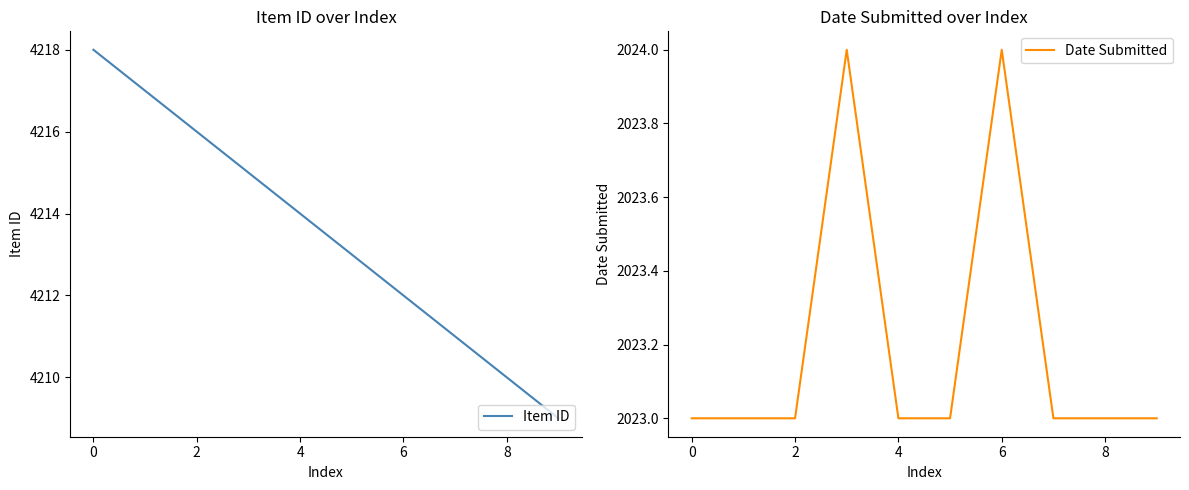

True or false: Item ID has a value of 6497 at 2.

False